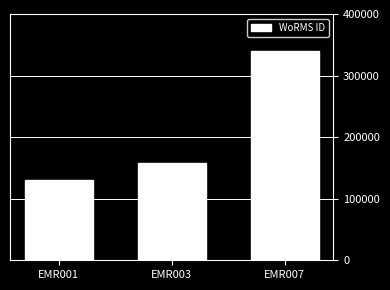

Are the bars grouped side by side (vs. stacked)?

No